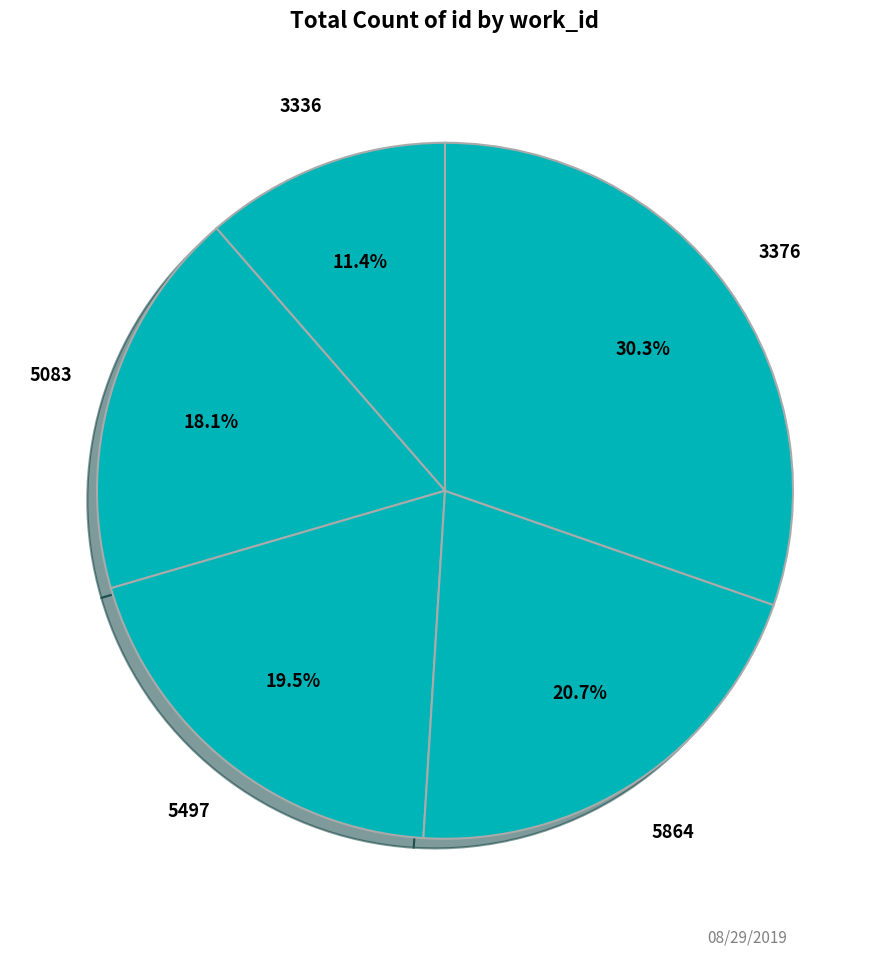

Rank the categories by value from highest to lowest.

3376, 5864, 5497, 5083, 3336